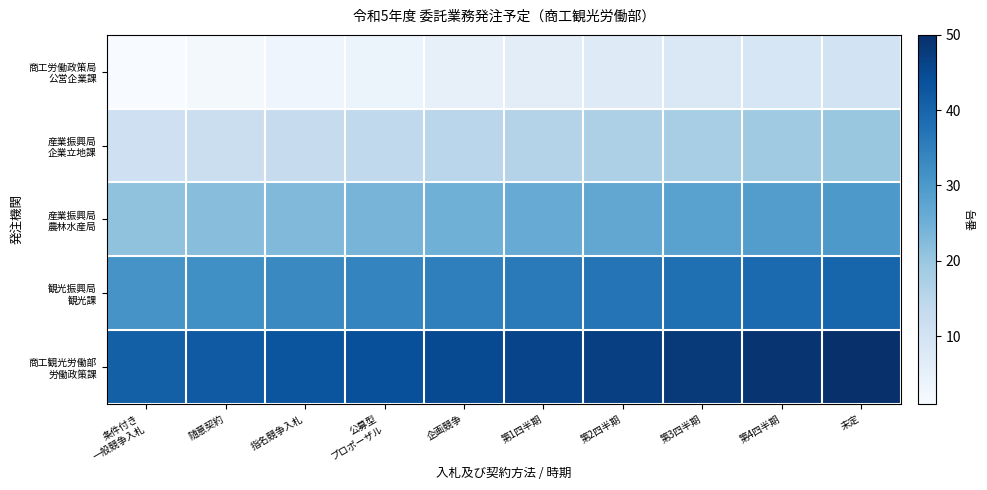

What is the total value across all series at 企画競争?

125